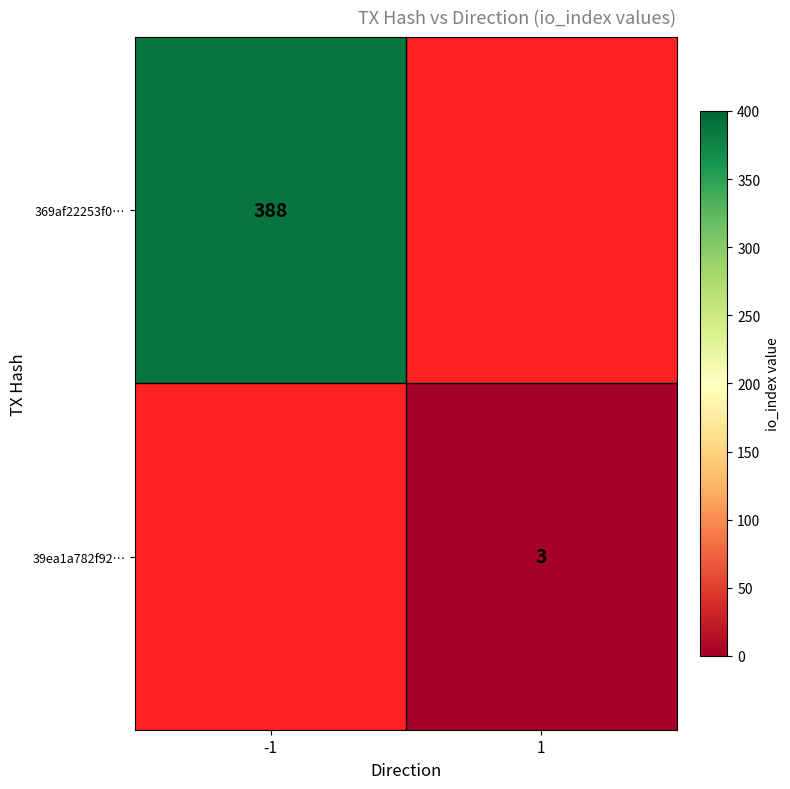

The 39ea1a782f92… series shows 3 at 1. True or false?

True